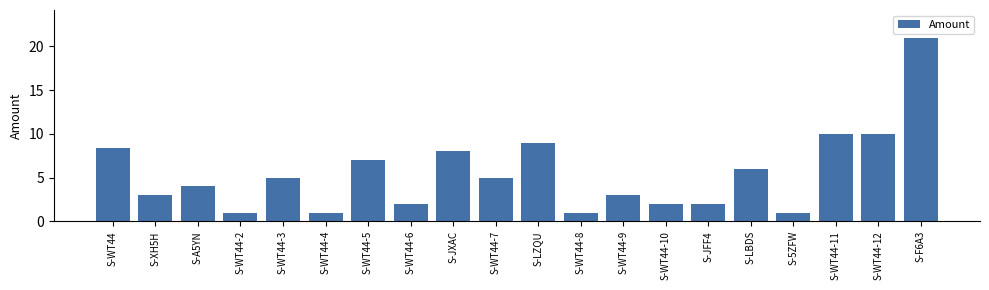

What is the difference between the second highest and second lowest values?

9.0